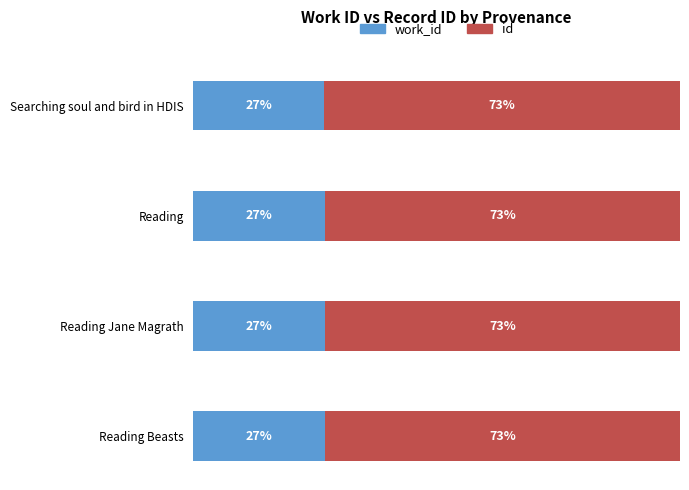

What are all the series names shown in the legend?

work_id, id